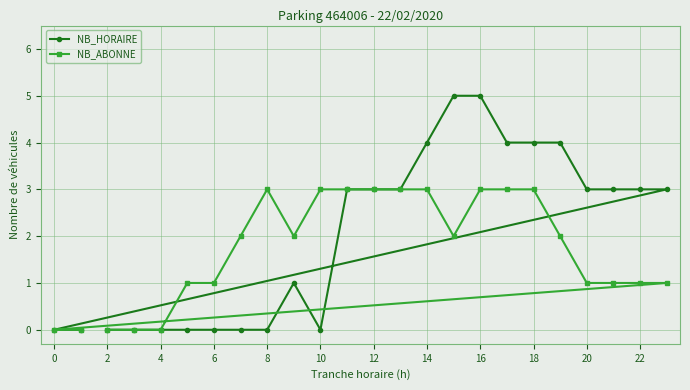

List the series in order of their overall mean, highest first.

NB_HORAIRE, NB_ABONNE